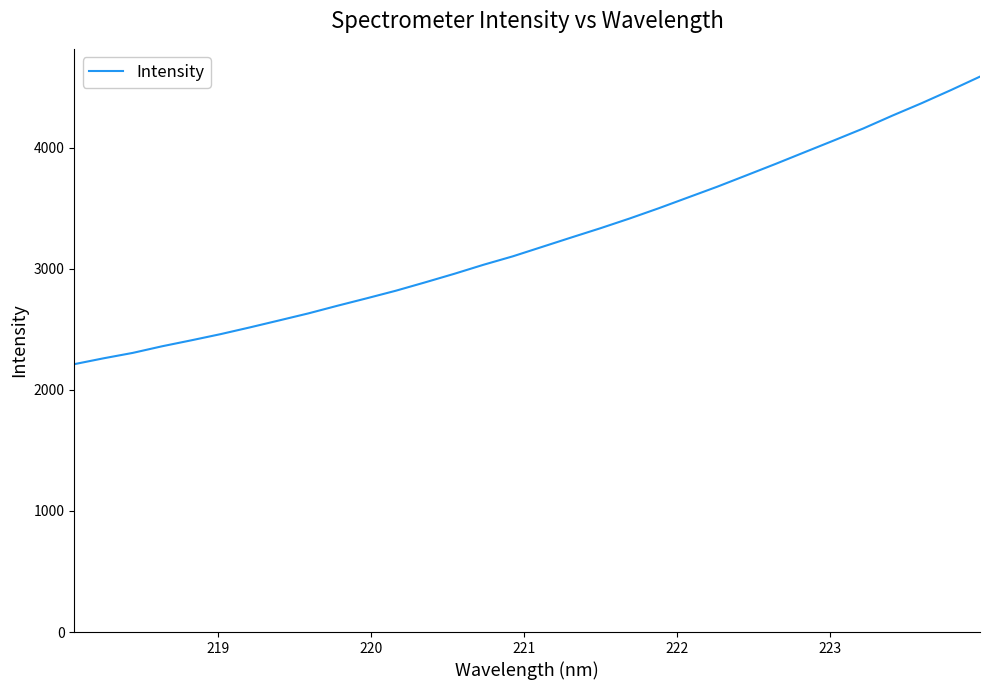

What is the maximum value shown in the chart?

4588.0